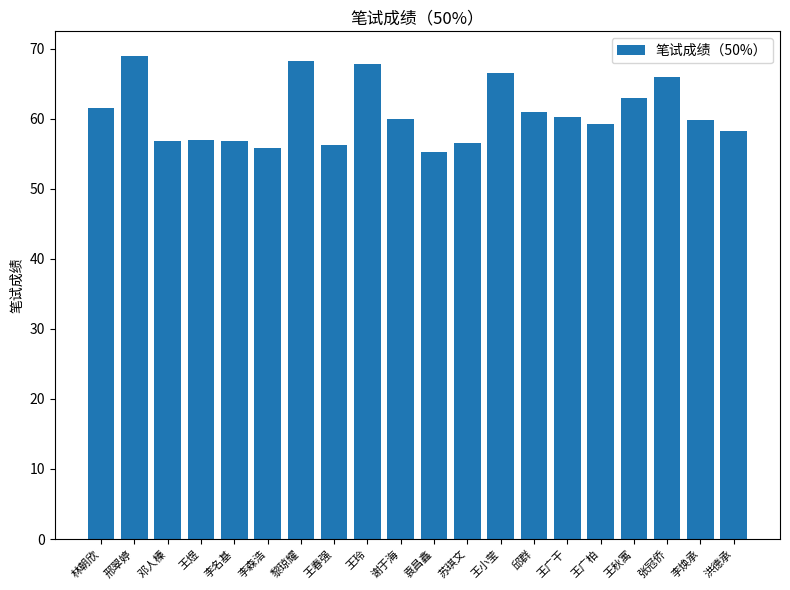

At which category does the chart reach its peak across all series?

邢翠婷